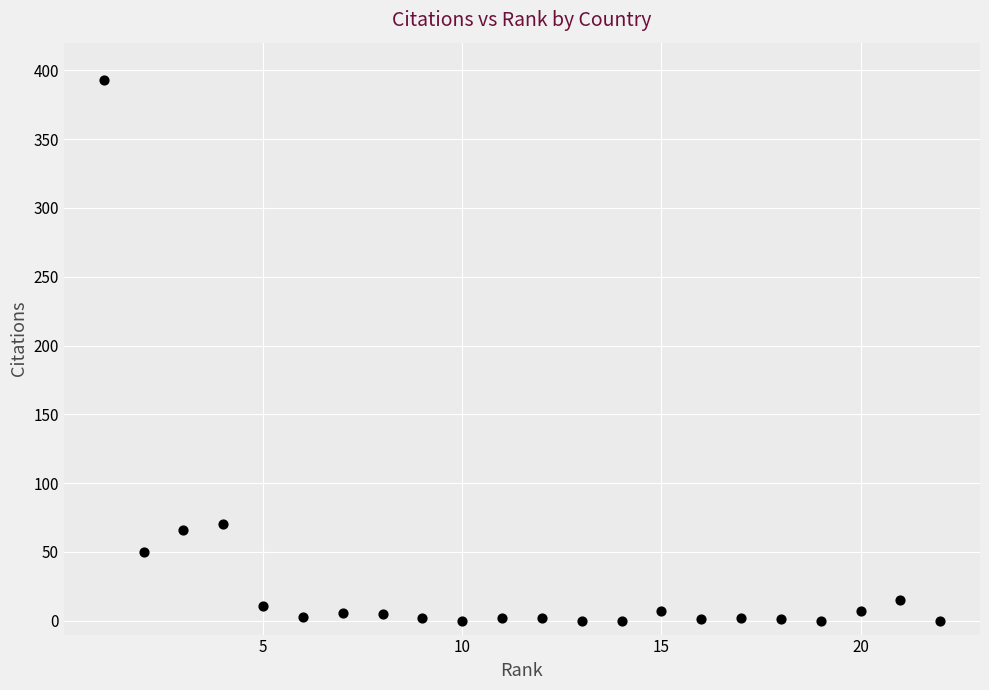

What is the range of X values (max minus min)?

21